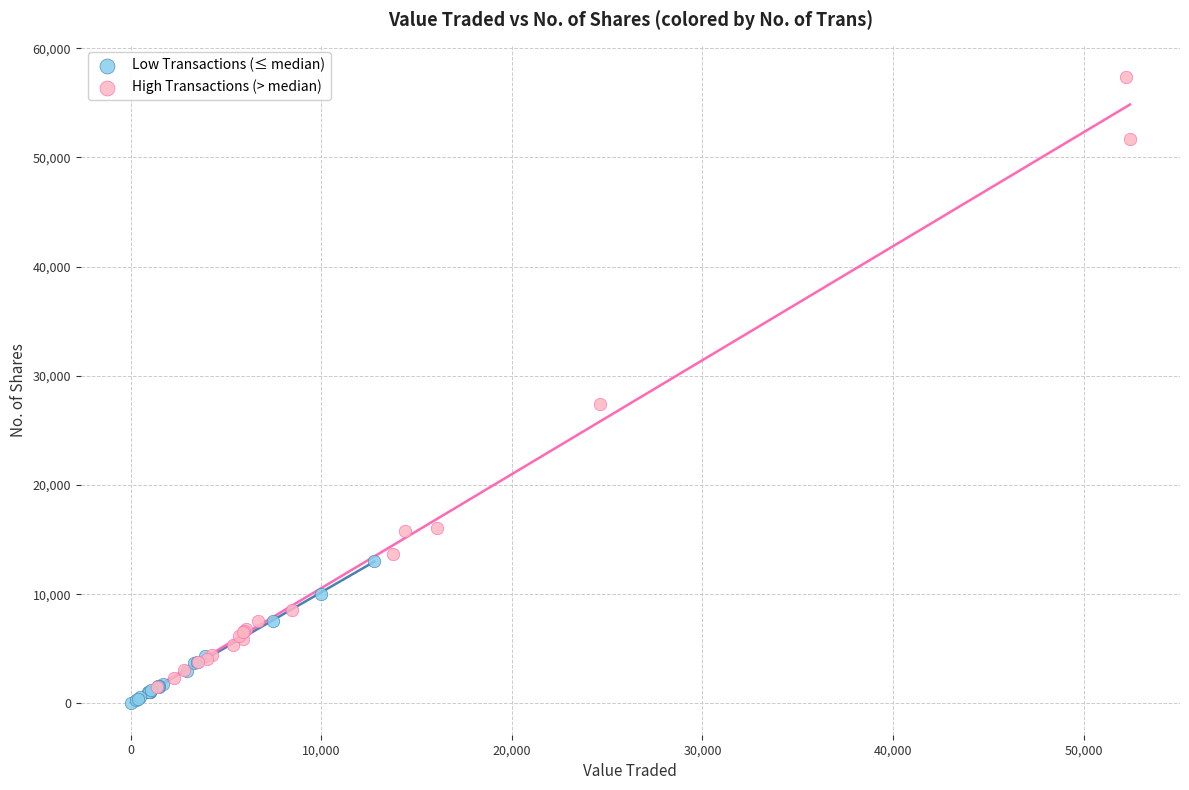

Which series contains the highest Y value?

High Transactions (> median)